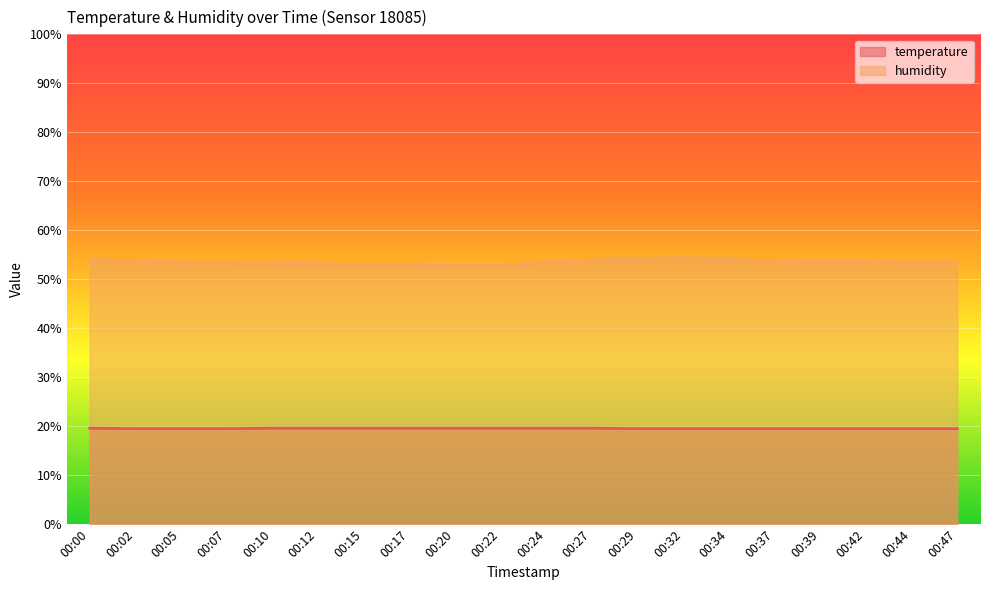

What is the value of the humidity point at the 8th from the left?

52.9